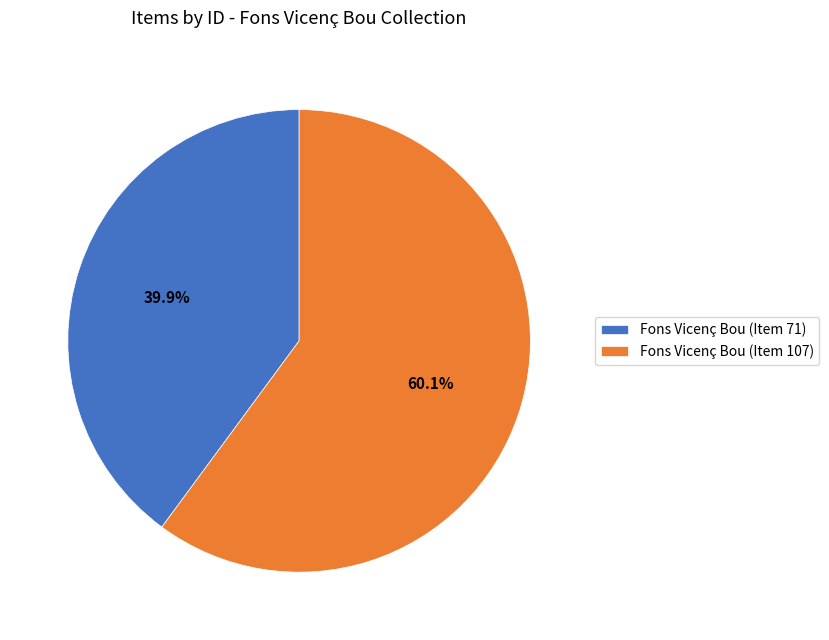

The Fons Vicenç Bou (Item 71) slice represents 33% of the pie. True or false?

False